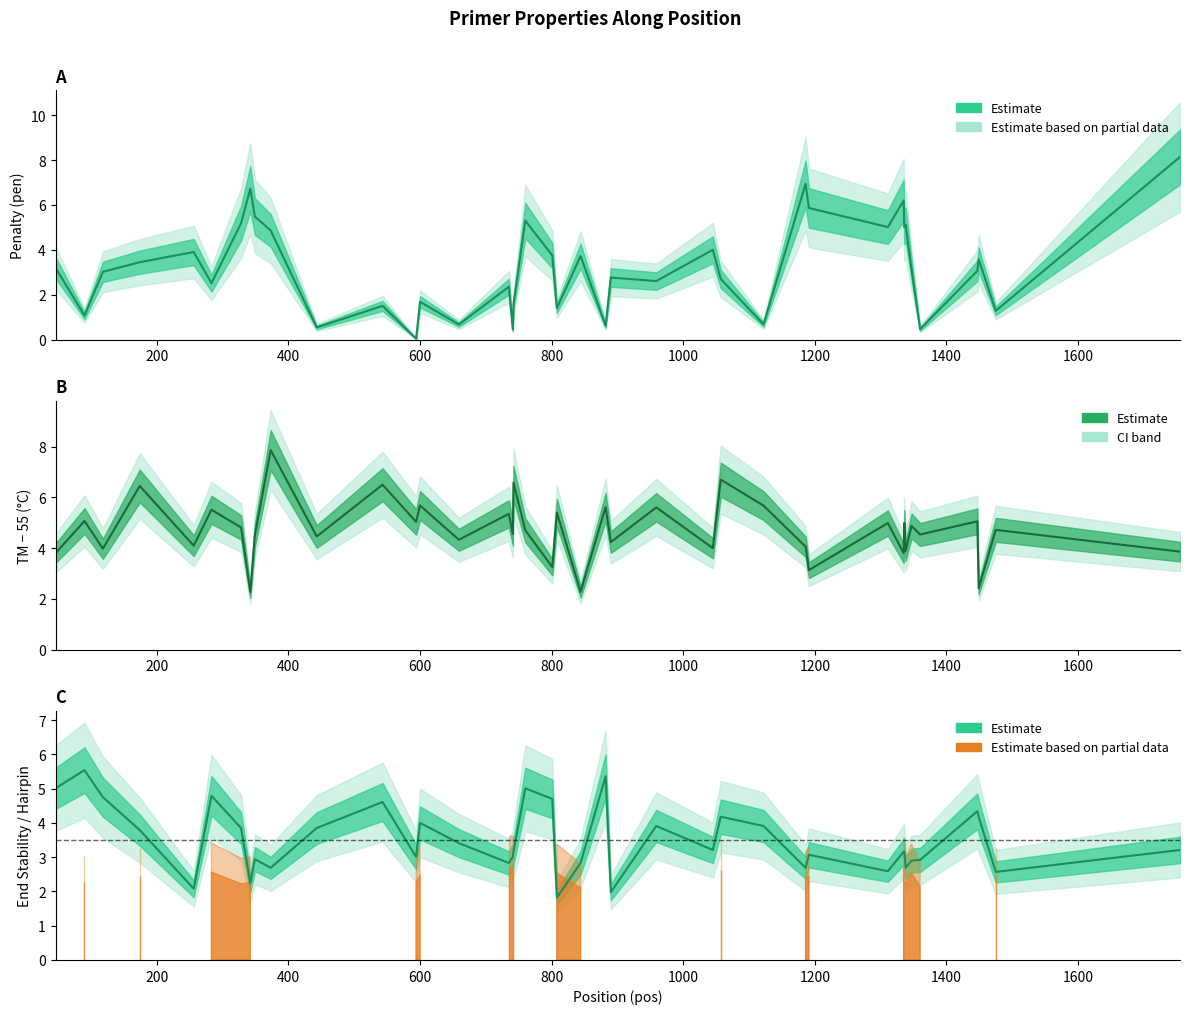

Is the value of pen (estimate) at 1600 greater than the value of End Stability at 1400?

Yes